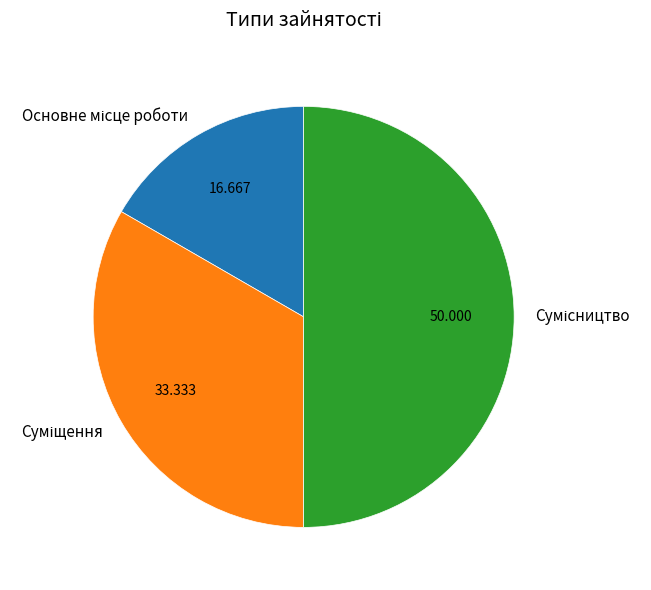

Count the number of slices in the pie.

3